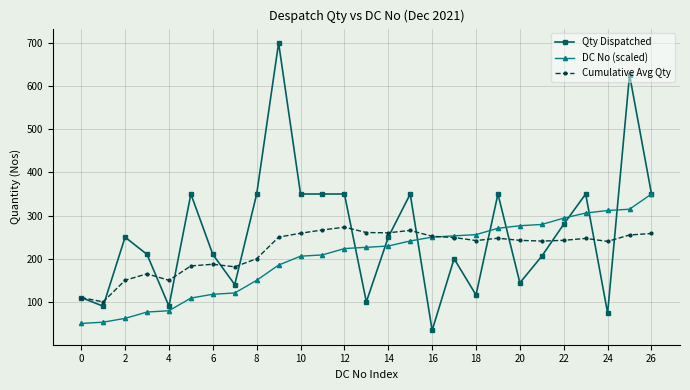

Which series has the largest total across all categories?

Qty Dispatched